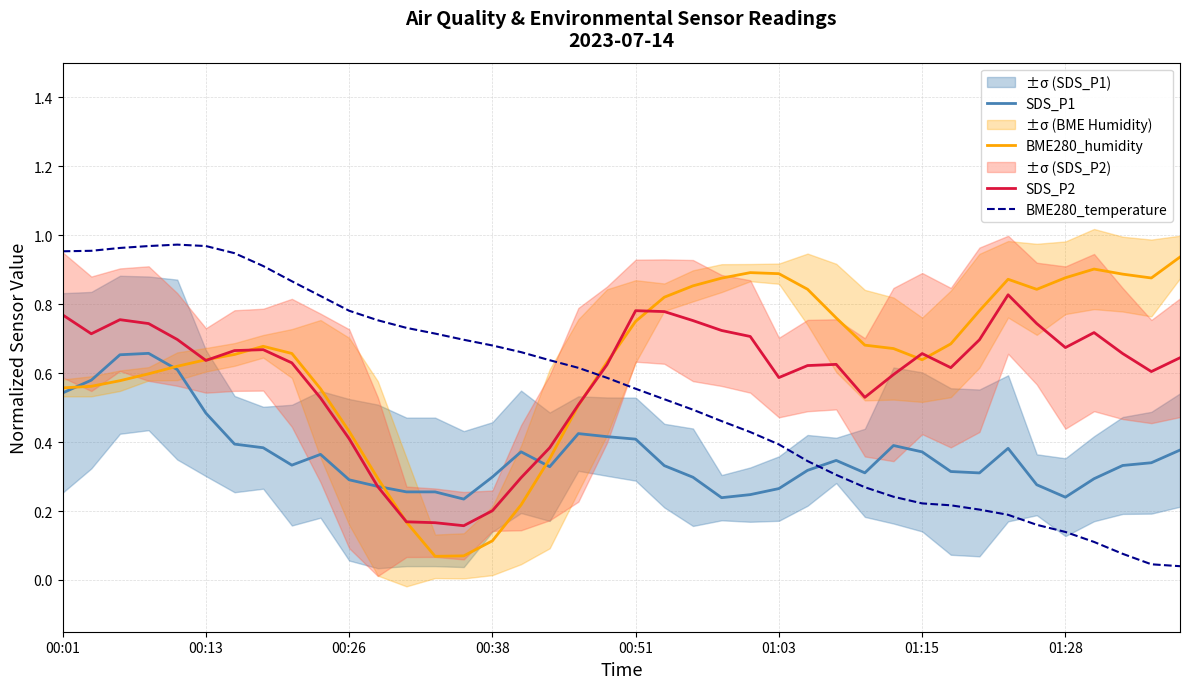

Is the value of SDS_P2 at 18 greater than the value of BME280_humidity at 22?

No